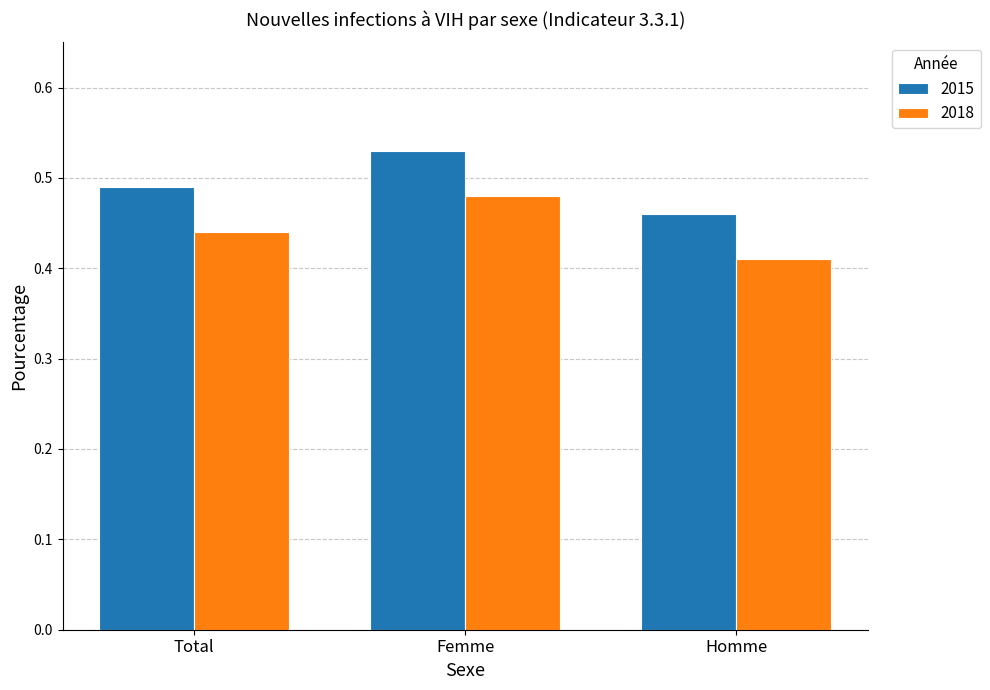

At which label does 2015 reach its minimum?

Homme